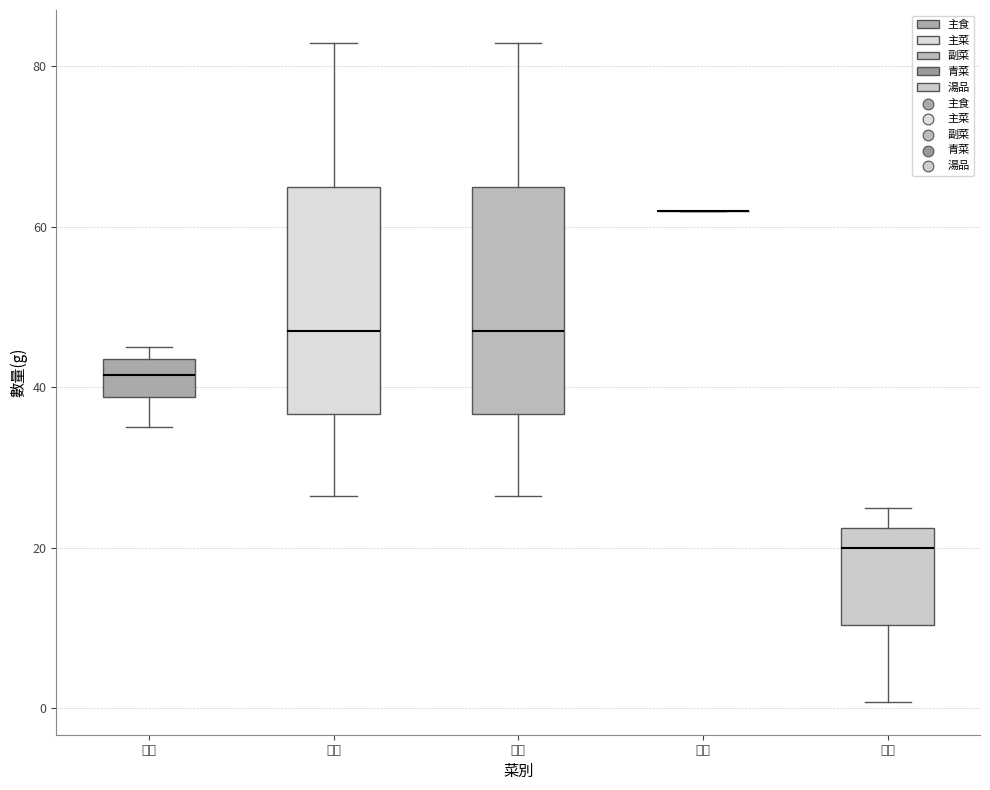

Reading left to right, transcribe this box plot: for each box, give where its median line is, the range the box spans, and where its two whiskers end, as read against the y-axis. The values are not printed on the chart, so give them approximately, as read against the axis.

主食: median 42, box 38 to 44, whiskers 36 to 46
主菜: median 48, box 36 to 64, whiskers 26 to 82
副菜: median 48, box 36 to 64, whiskers 26 to 82
青菜: box collapsed to a line at 62, whiskers 62 to 62
湯品: median 20, box 10 to 22, whiskers 0 to 26